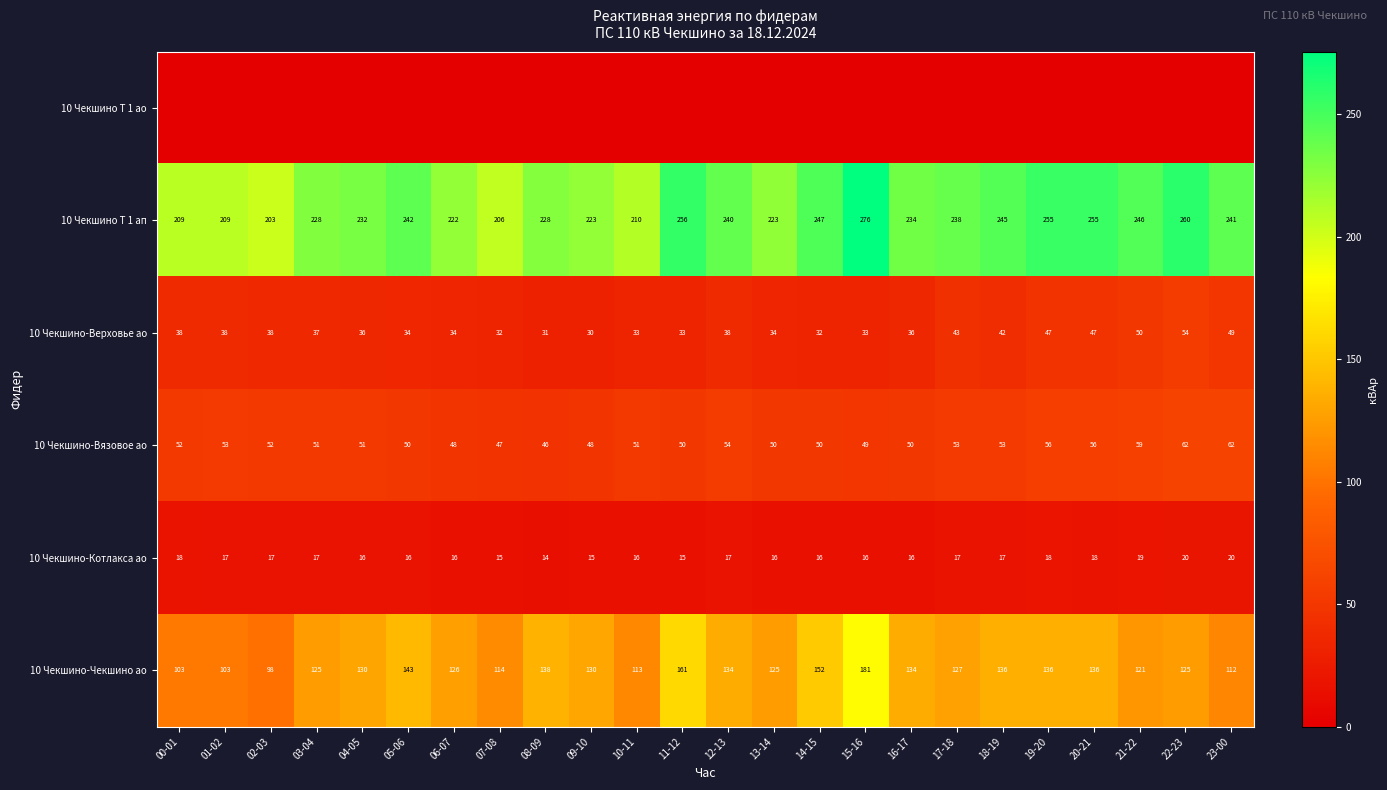

What is the difference between the maximum and minimum values in the 10 Чекшино-Вязовое ао series?

16